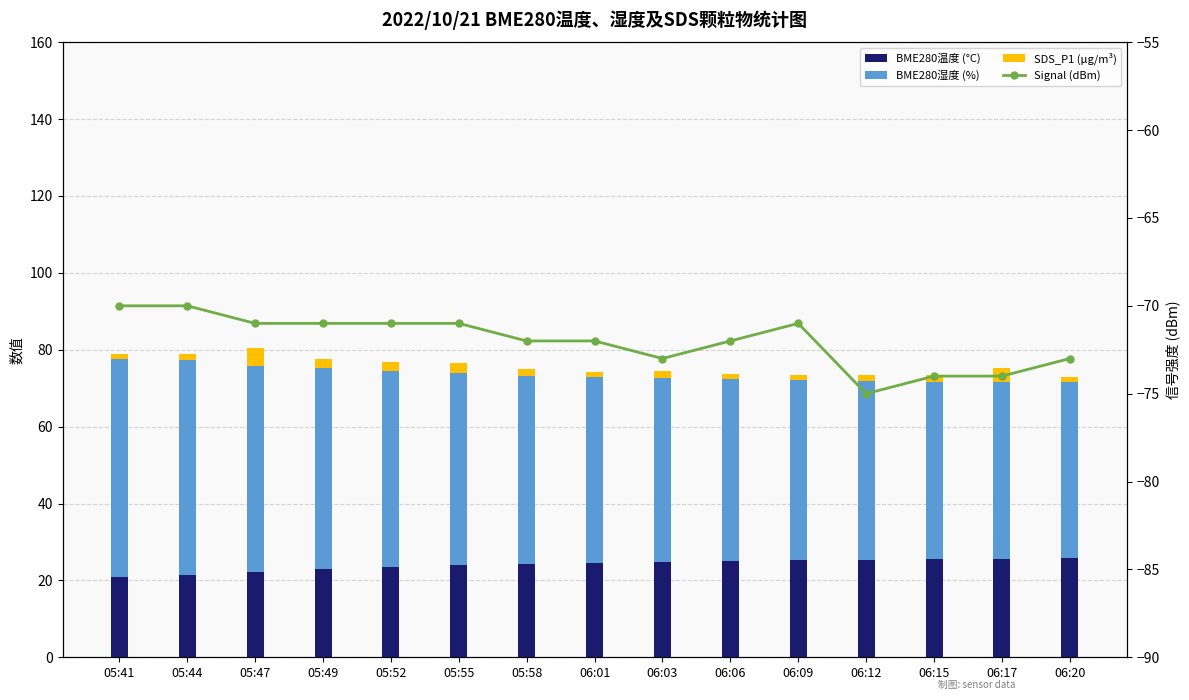

What is the label of the 5th bar from the left?

05:52